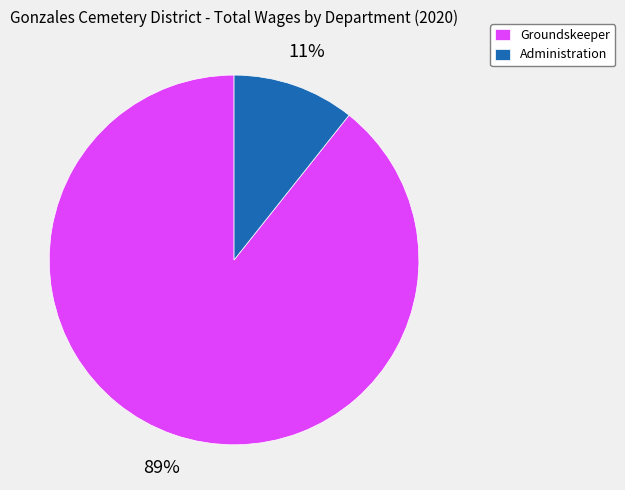

True or false: Administration accounts for 4% of the total.

False